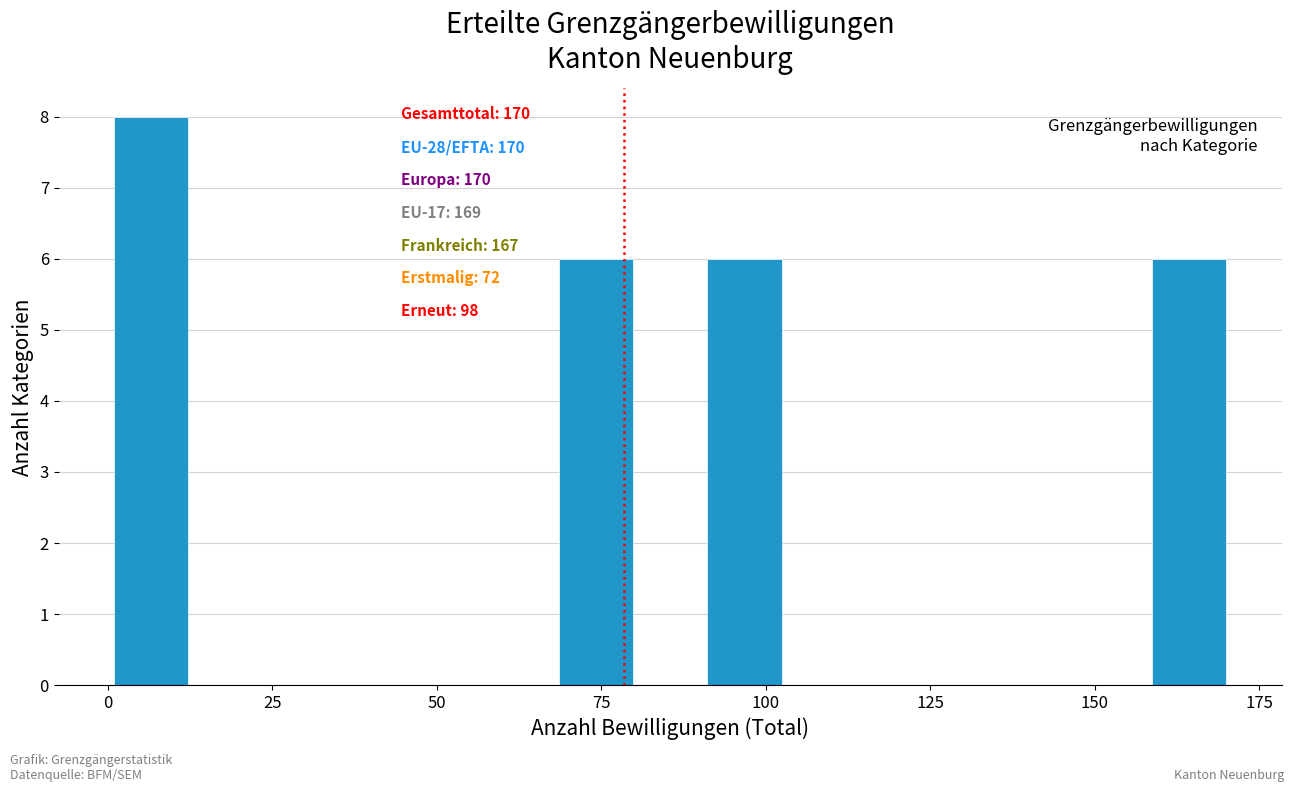

Read against the x-axis, roughly where is the centre of the tallest bar?

5